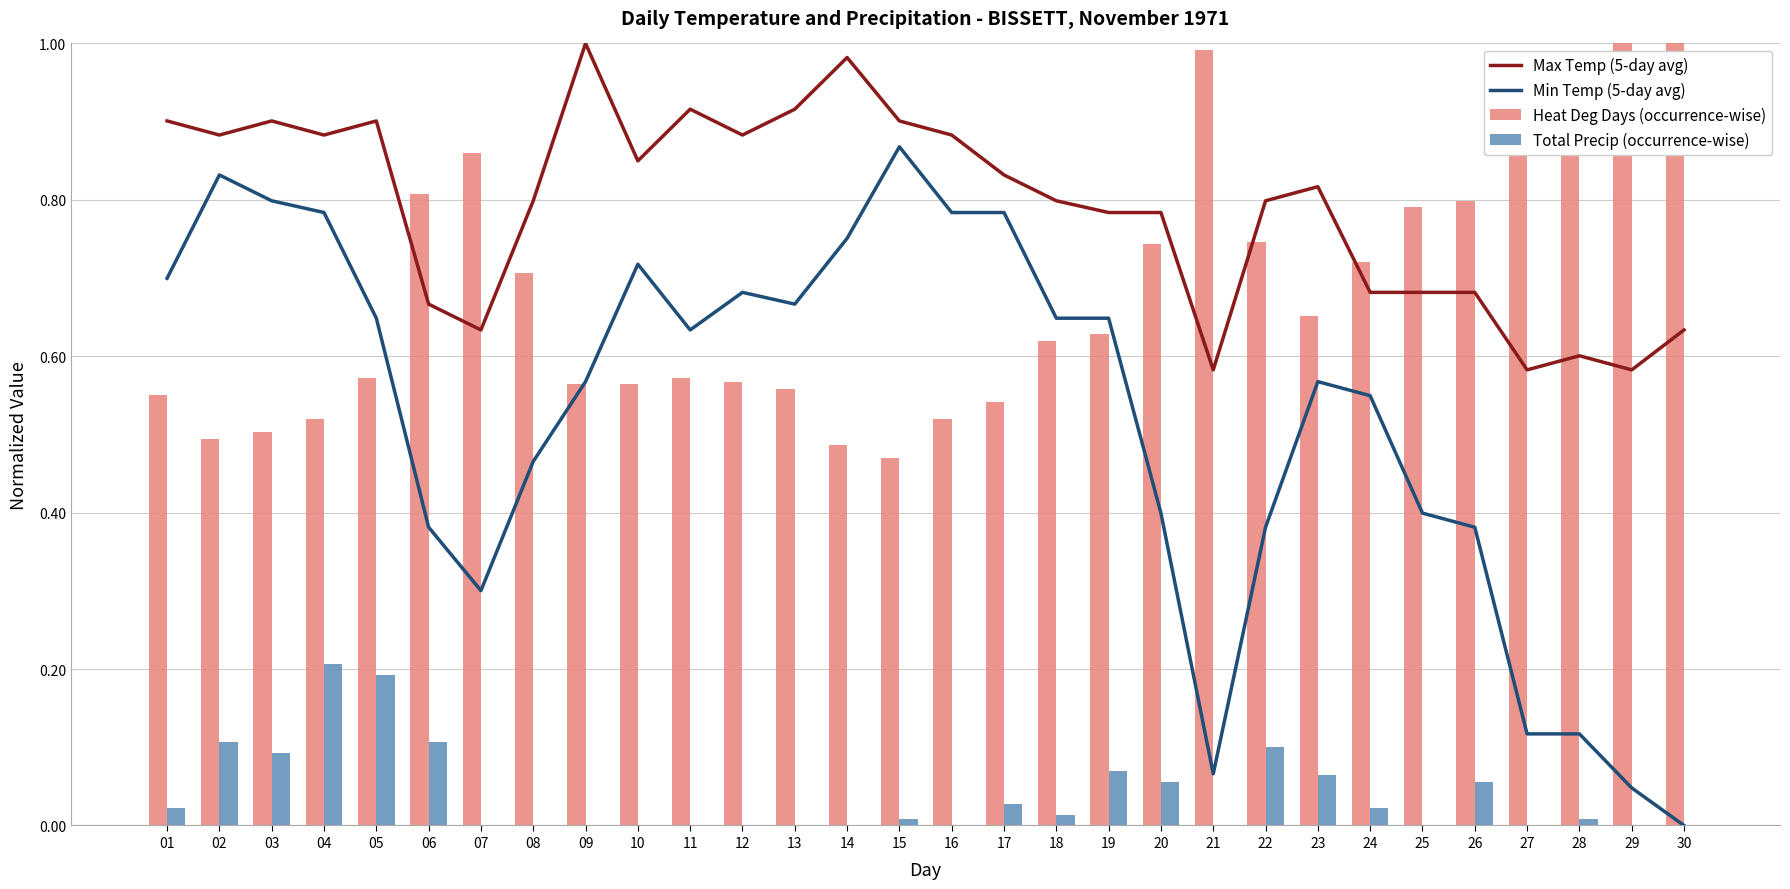

How many groups of bars are there?

30